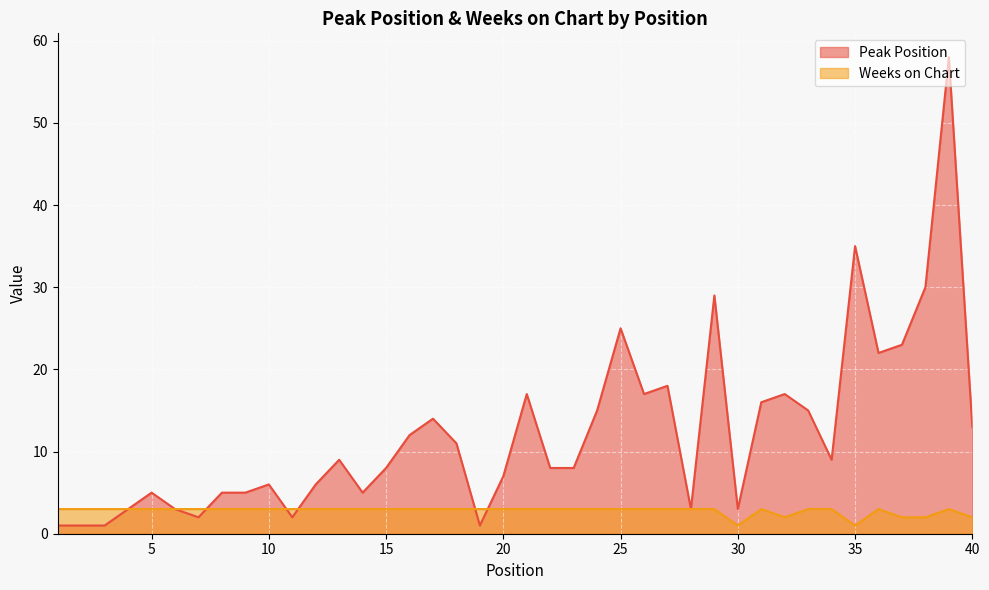

What is the approximate value of Weeks on Chart at 4?

3